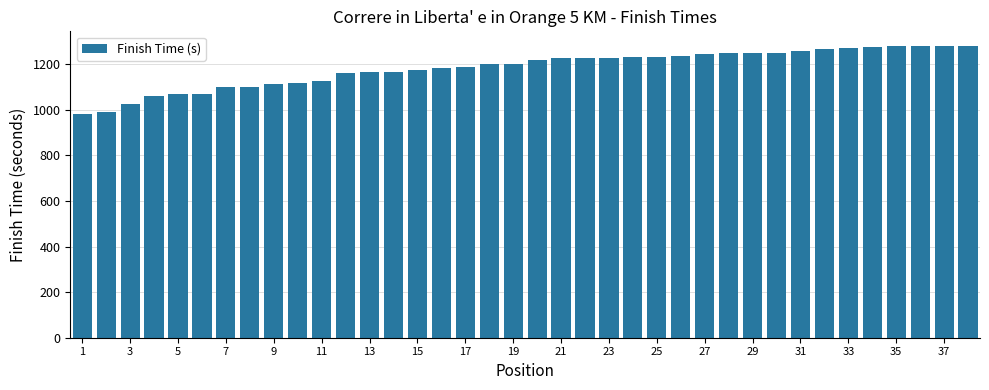

What is the maximum value shown in the chart?

1281